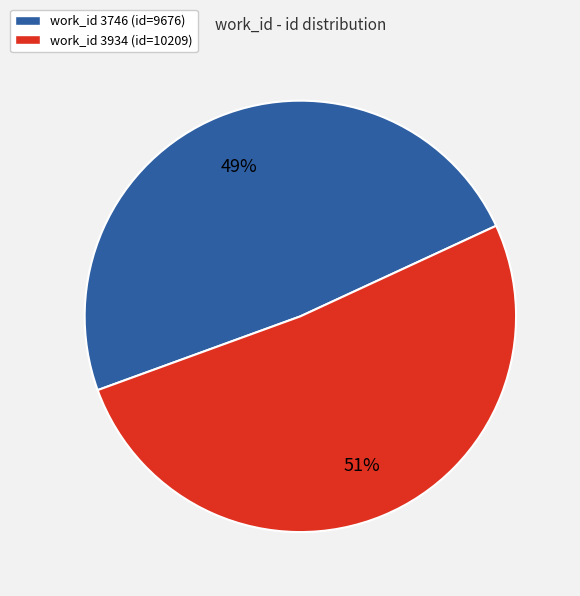

Does any single category account for the majority?

Yes